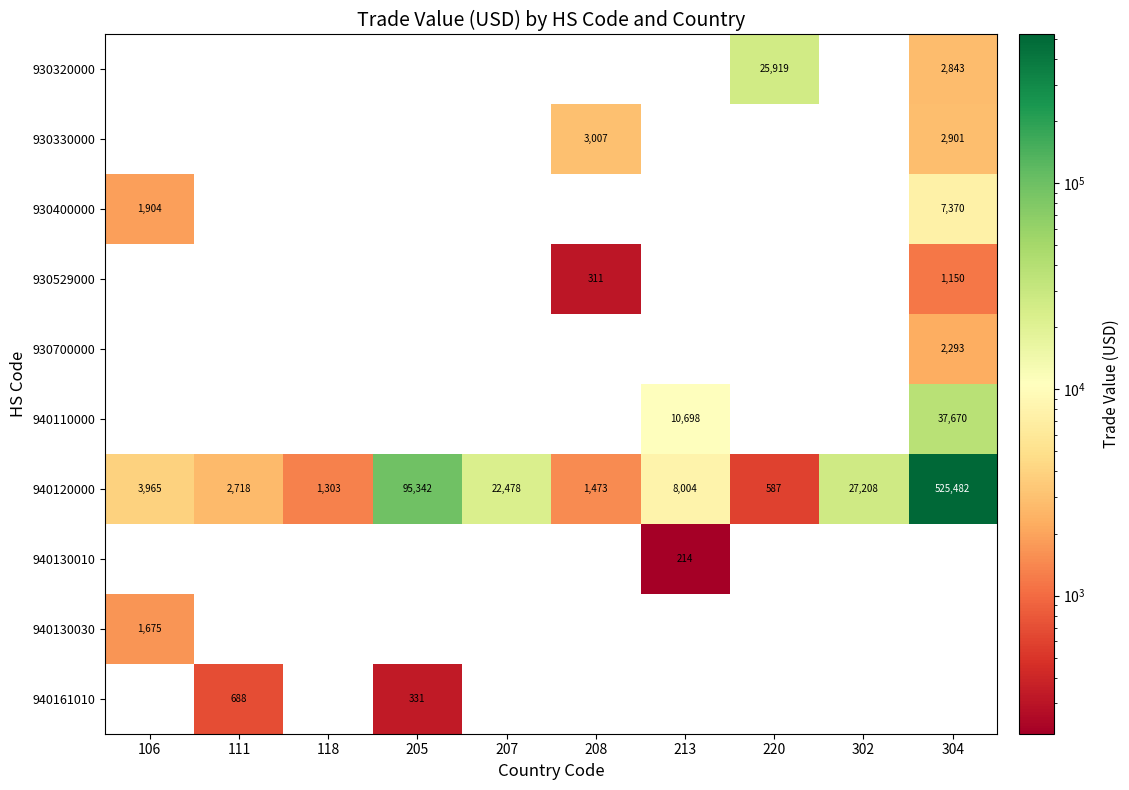

The 940120000 series shows 16144 at 302. True or false?

False